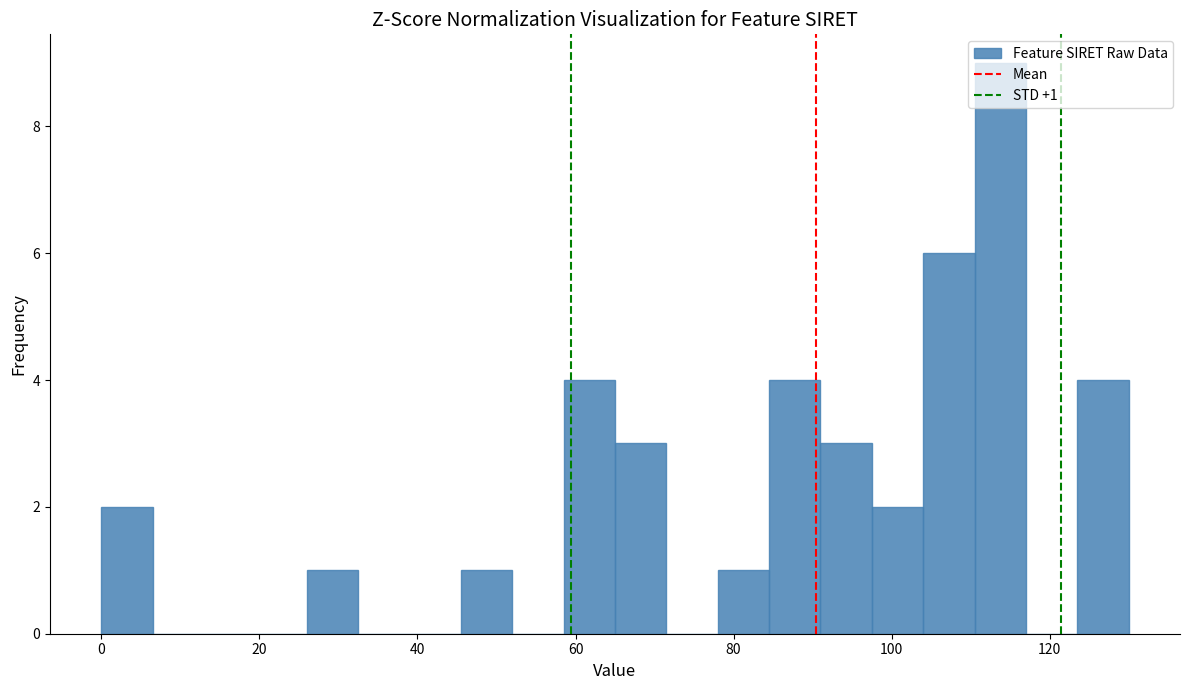

Read against the x-axis, roughly where is the centre of the tallest bar?

114